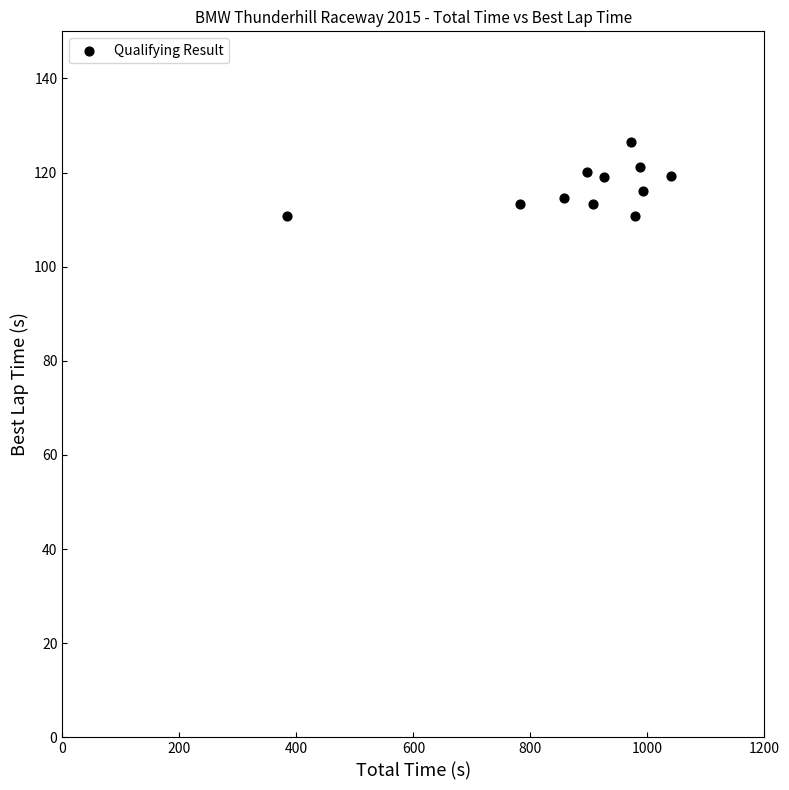

What is the range of Y values (max minus min)?

15.7